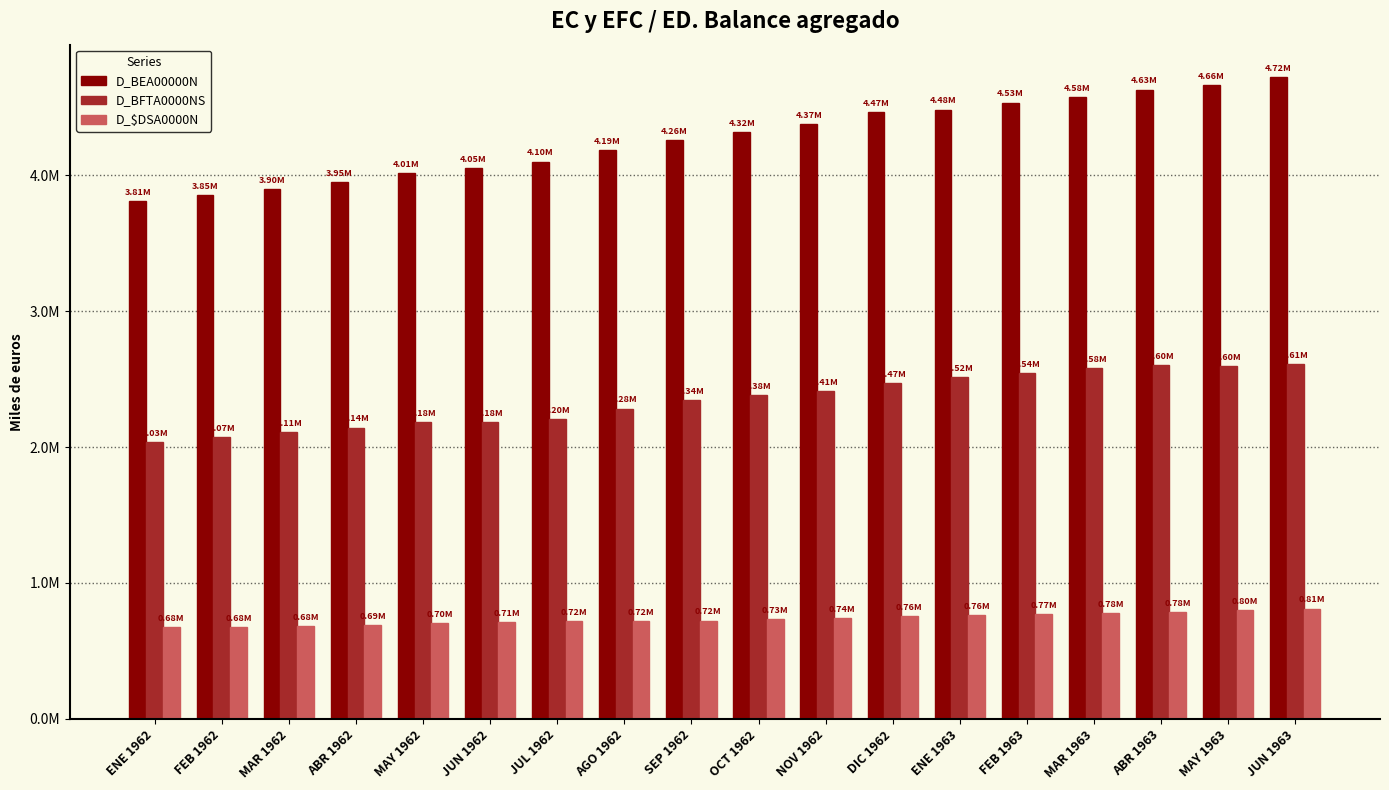

What is the greatest value displayed?

4723090